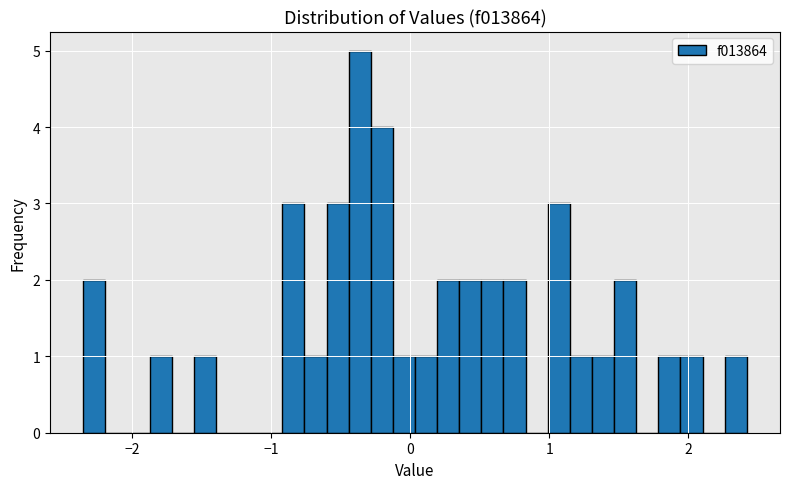

Read against the x-axis, roughly where is the centre of the tallest bar?

-0.4